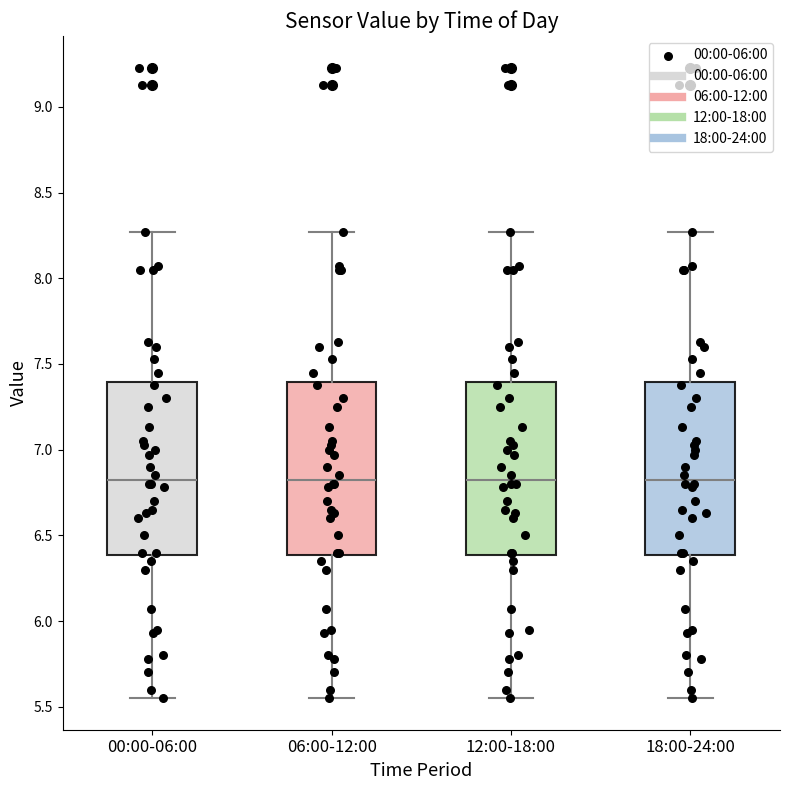

Reading left to right, transcribe this box plot: for each box, give where its median line is, the range the box spans, and where its two whiskers end, as read against the y-axis. The values are not printed on the chart, so give them approximately, as read against the axis.

00:00-06:00: median 6.85, box 6.40 to 7.40, whiskers 5.55 to 8.25
06:00-12:00: median 6.85, box 6.40 to 7.40, whiskers 5.55 to 8.25
12:00-18:00: median 6.85, box 6.40 to 7.40, whiskers 5.55 to 8.25
18:00-24:00: median 6.85, box 6.40 to 7.40, whiskers 5.55 to 8.25